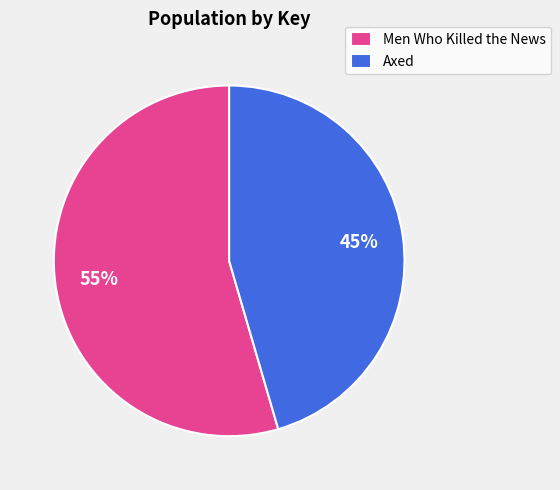

To the nearest percent, what is the combined percentage of Men Who Killed the News and Axed?

100%